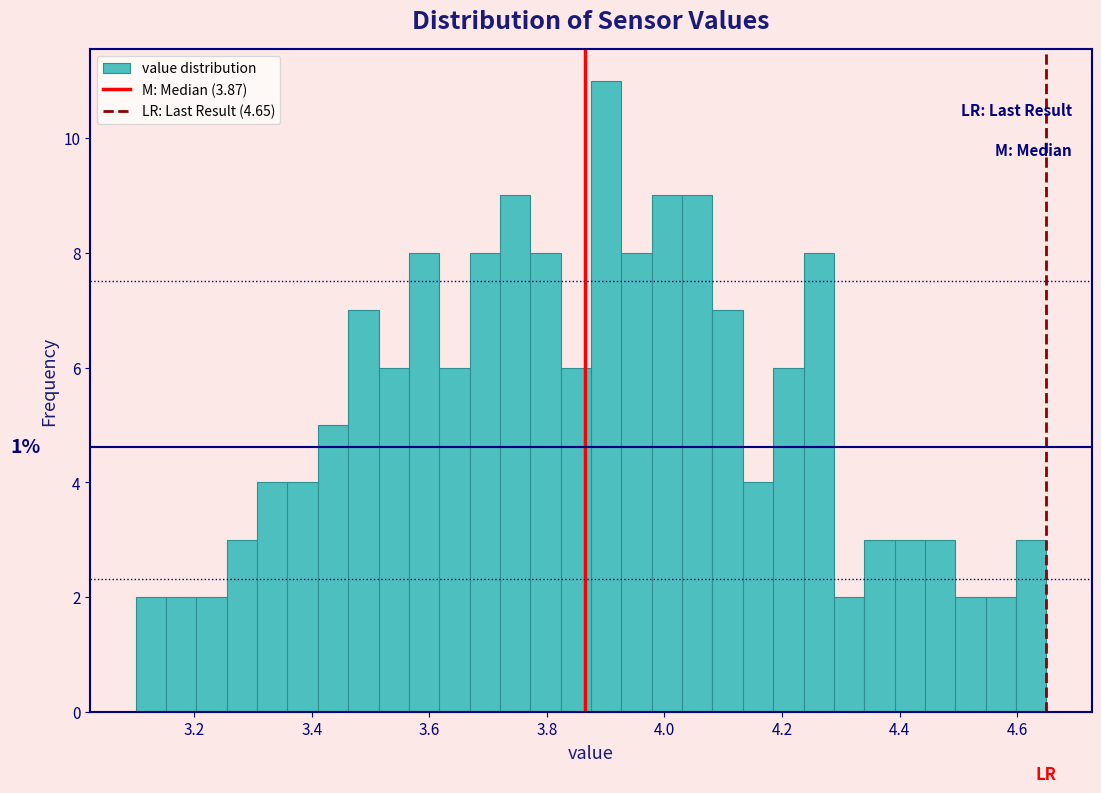

Around what value on the x-axis is the tallest bar? Give the approximate position of its centre, as read against the axis.

3.90